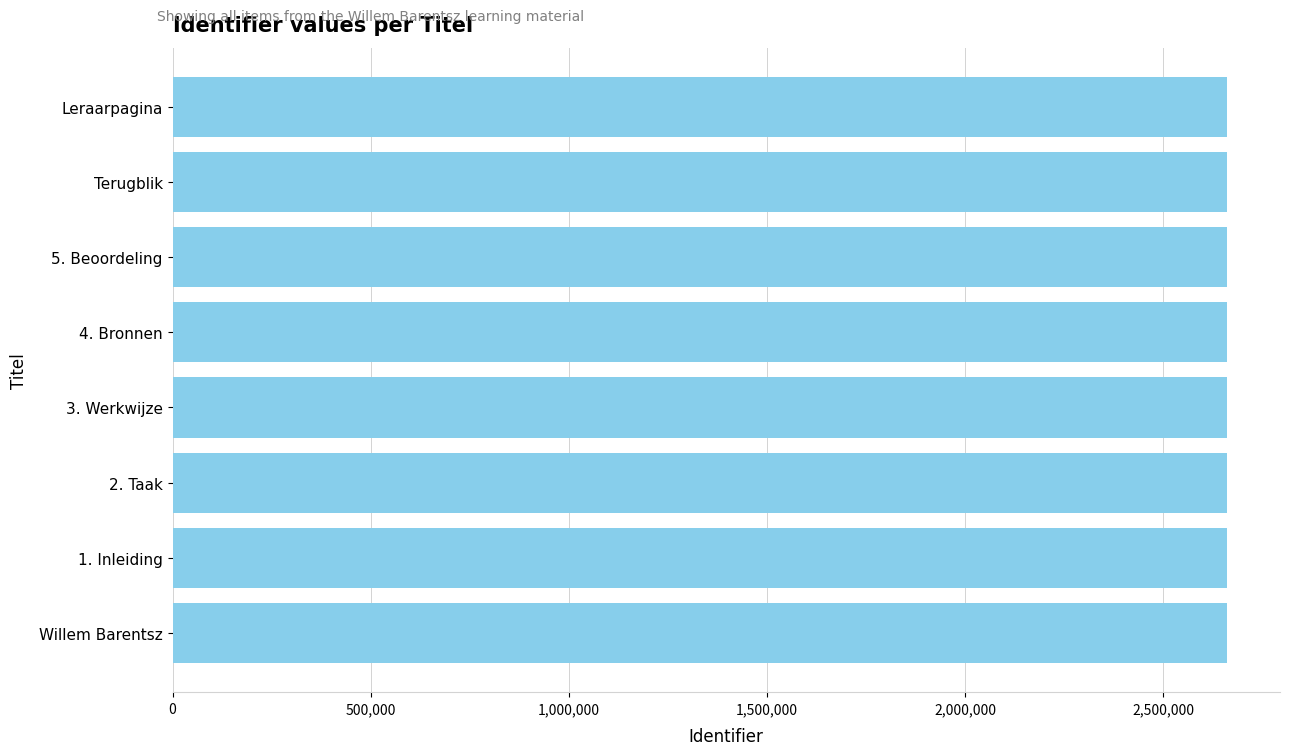

Approximately how many times larger is the value at 4. Bronnen compared to 3. Werkwijze?

1.0